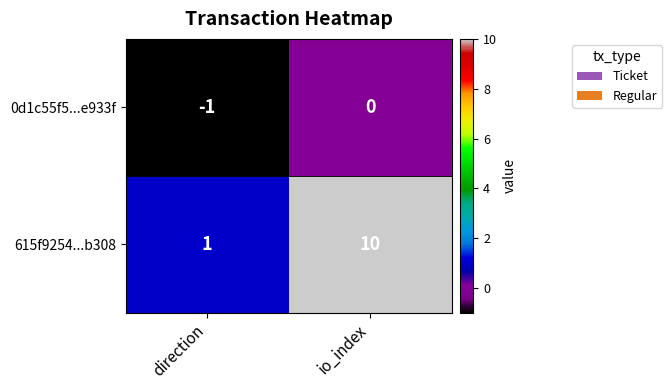

What is the sum of the 615f9254...b308 values at io_index and direction?

11